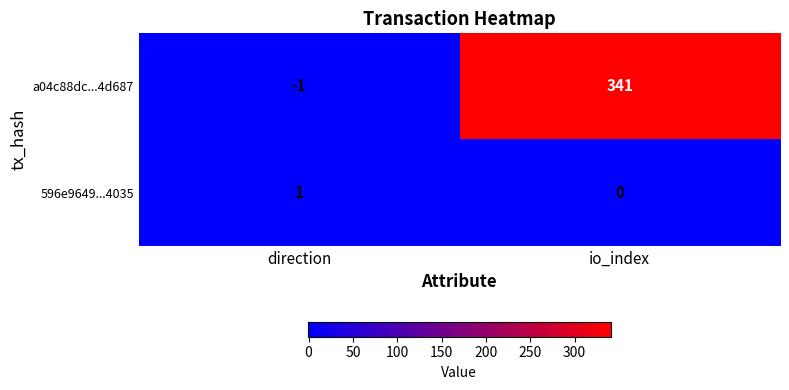

What is the difference between the maximum and minimum values in the a04c88dc...4d687 series?

342